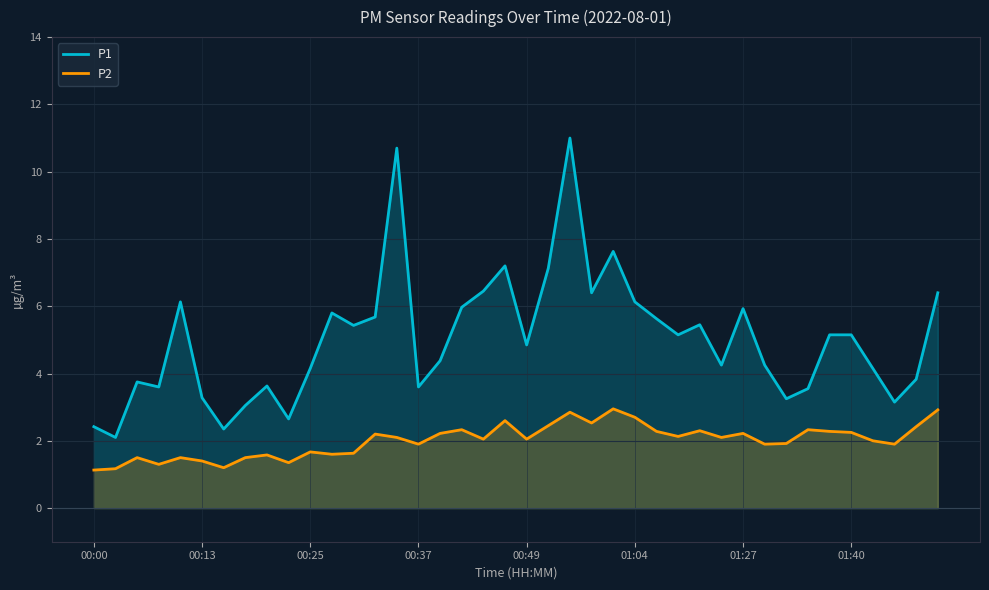

Where is P2 nearest to the value 2?

36